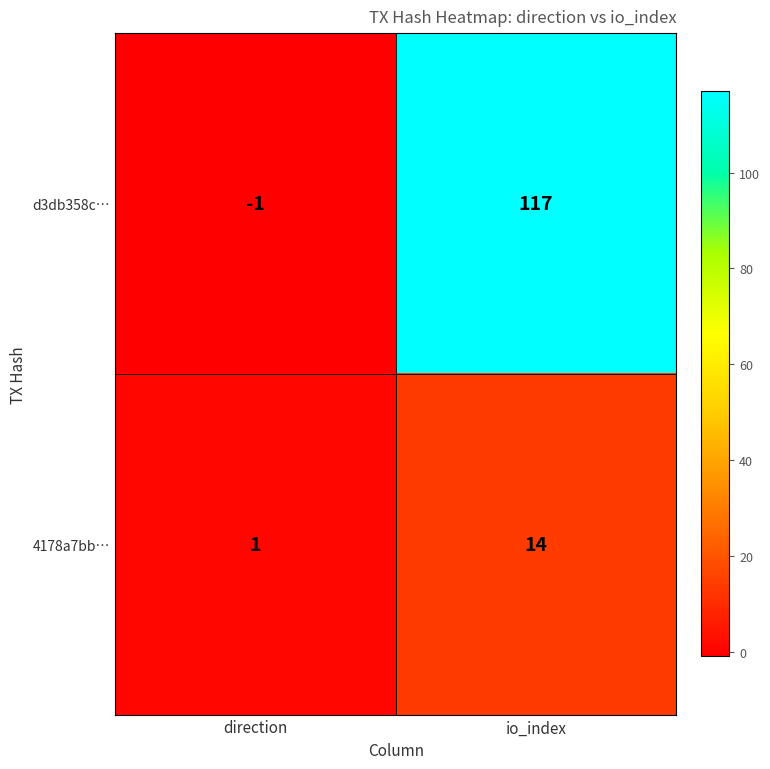

The value of d3db358c… at io_index is 203. True or false?

False